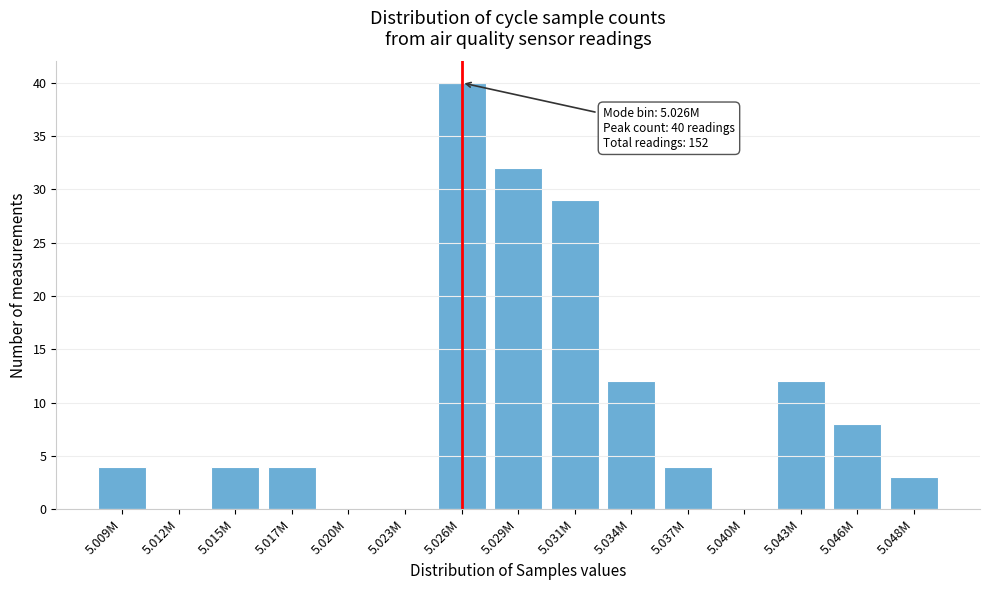

Reading left to right, what are all the values shown in this chart?

5.009M=4	5.012M=0	5.015M=4	5.017M=4	5.020M=0	5.023M=0	5.026M=40	5.029M=32	5.031M=29	5.034M=12	5.037M=4	5.040M=0	5.043M=12	5.046M=8	5.048M=3